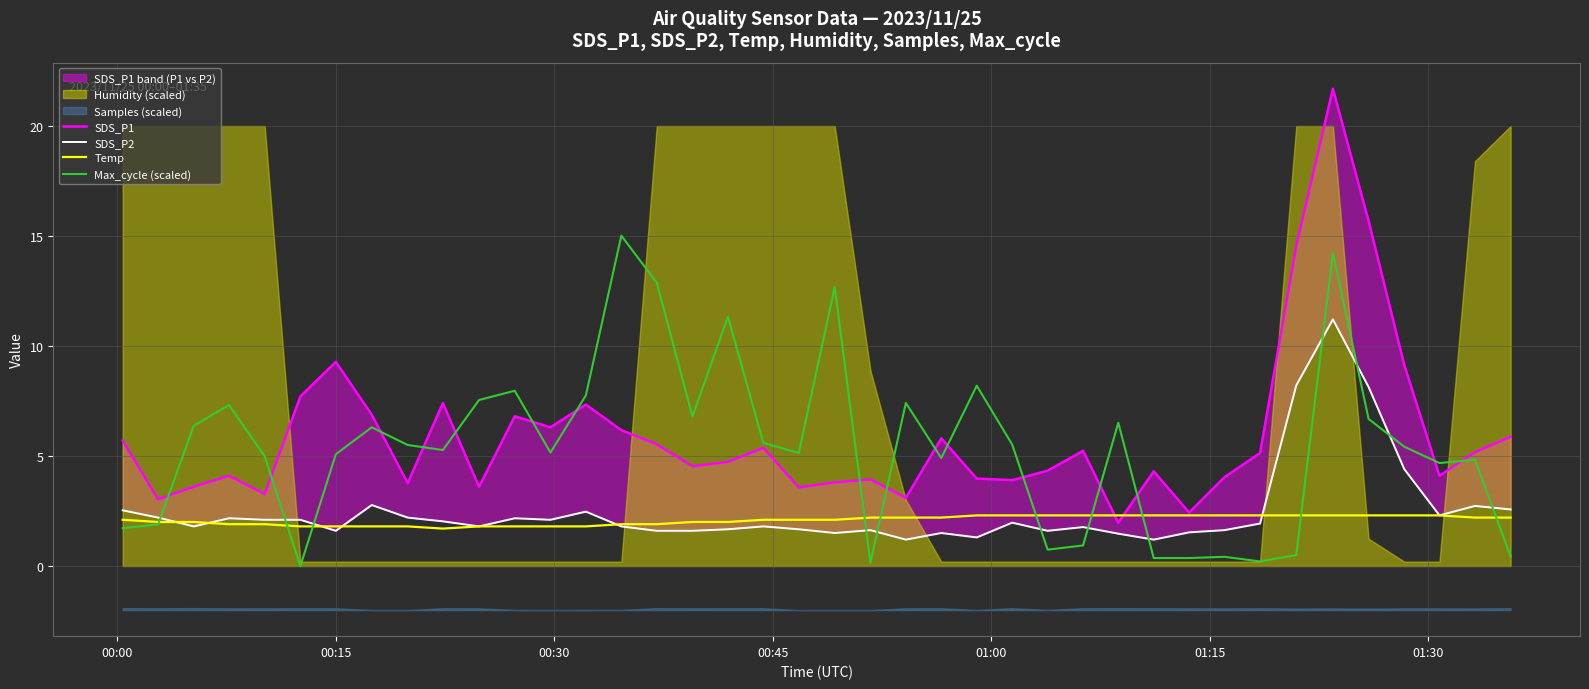

After their last crossing, which series has the higher values: Temp or Max_cycle (scaled)?

Temp